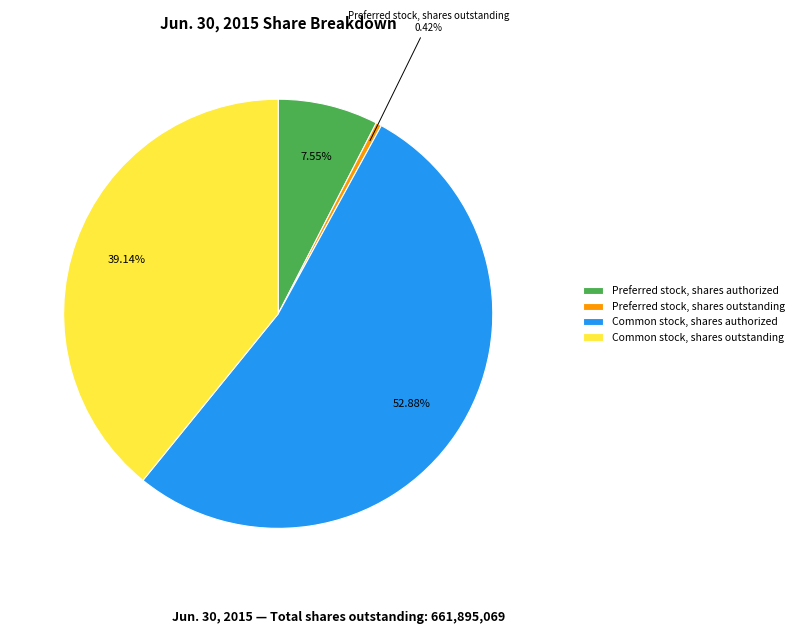

Rank the categories by value from highest to lowest.

Common stock, shares authorized, Common stock, shares outstanding, Preferred stock, shares authorized, Preferred stock, shares outstanding